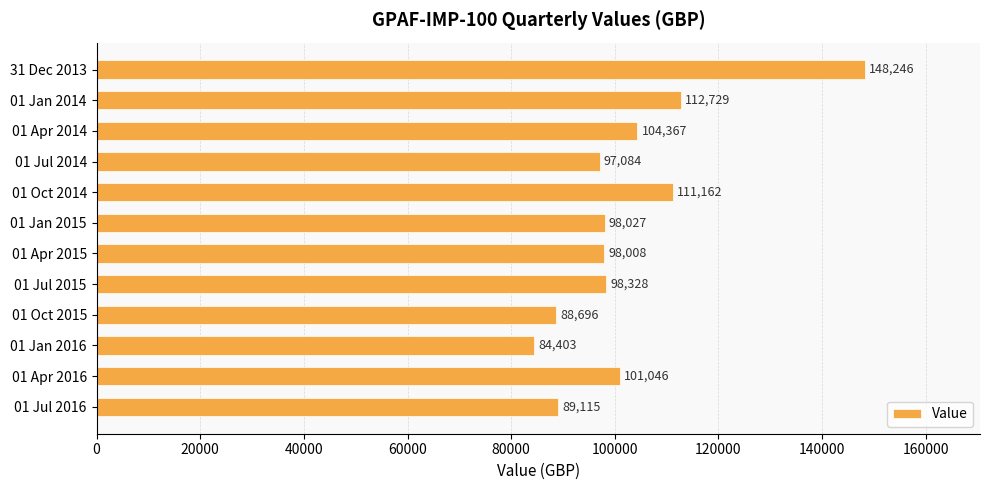

Where is the data nearest to the value 116324?

01 Jan 2014